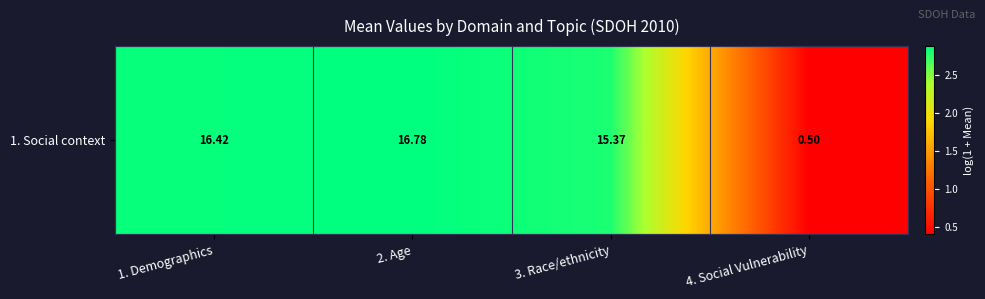

List the labels in order of value, smallest first.

4. Social Vulnerability, 3. Race/ethnicity, 1. Demographics, 2. Age